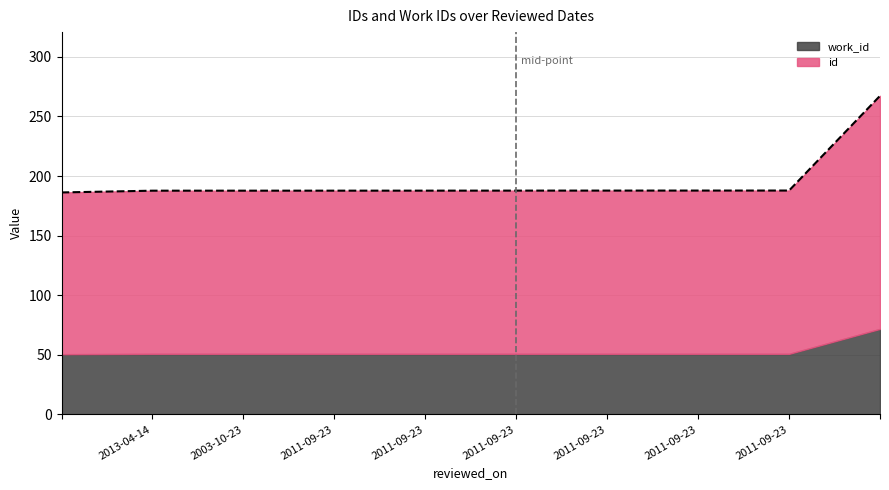

Reading left to right, transcribe all the data shown in this chart.

186.3	187.8	187.8	187.8	187.8	187.8	187.8	187.8	187.9	267.3